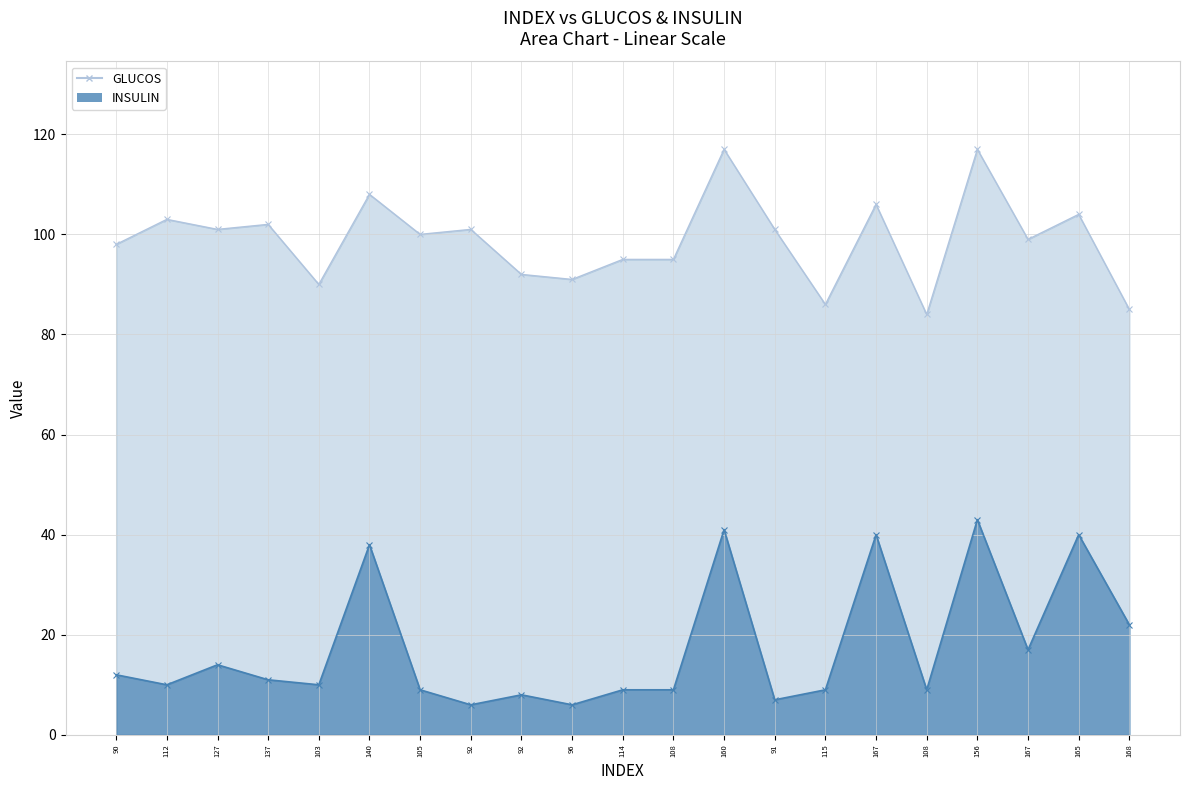

True or false: GLUCOS has a value of 108 at 140.

True